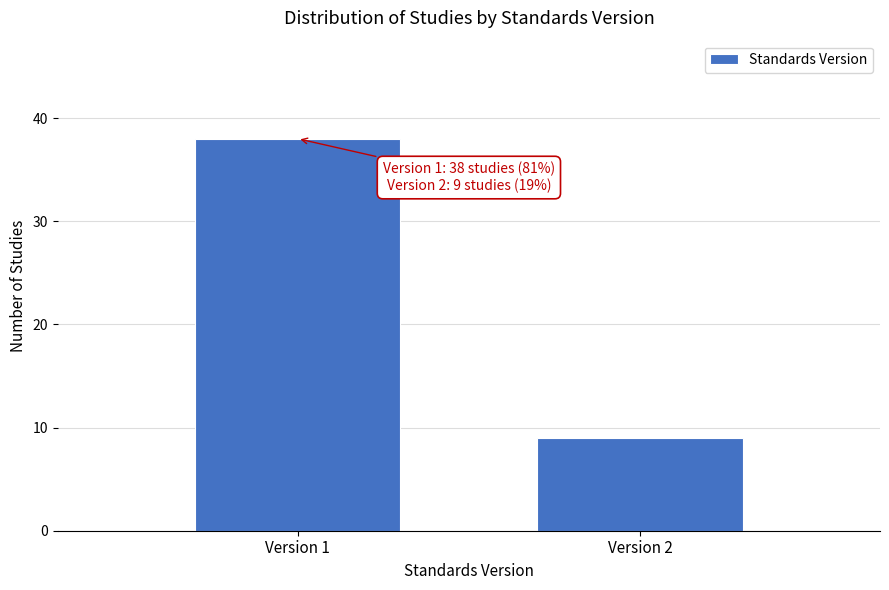

Reading right to left, extract all data points from this chart.

Version 2=9	Version 1=38